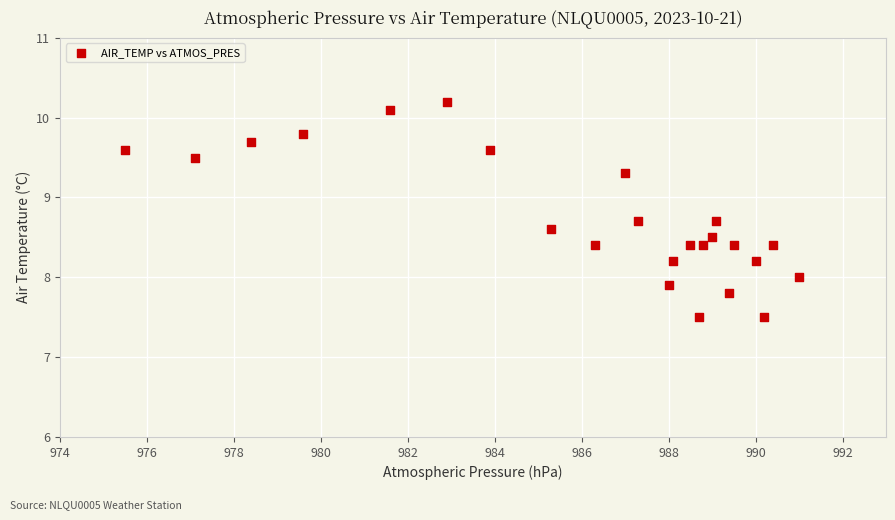

What is the range of Y values (max minus min)?

2.7